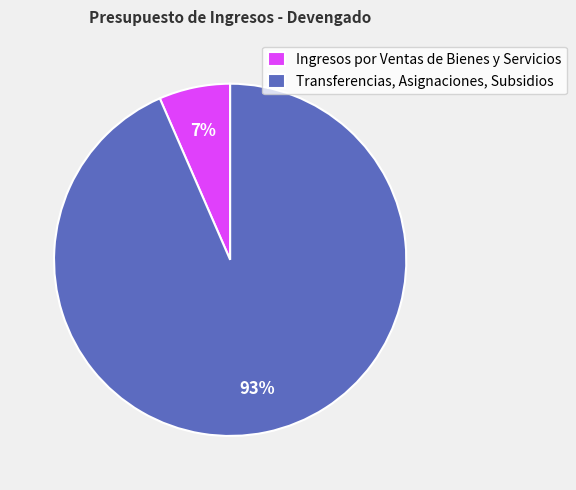

How many segments does this pie chart have?

2